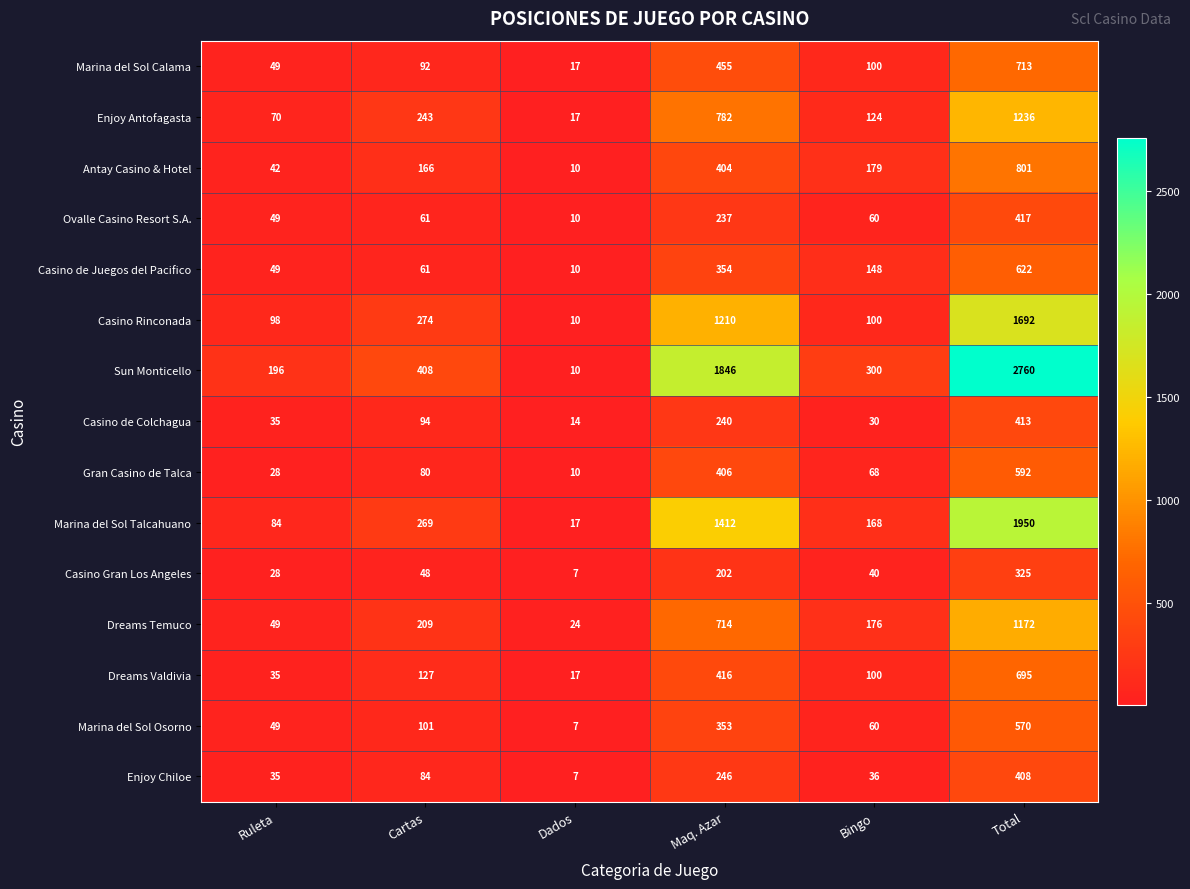

At which label does Dreams Temuco reach its minimum?

Dados